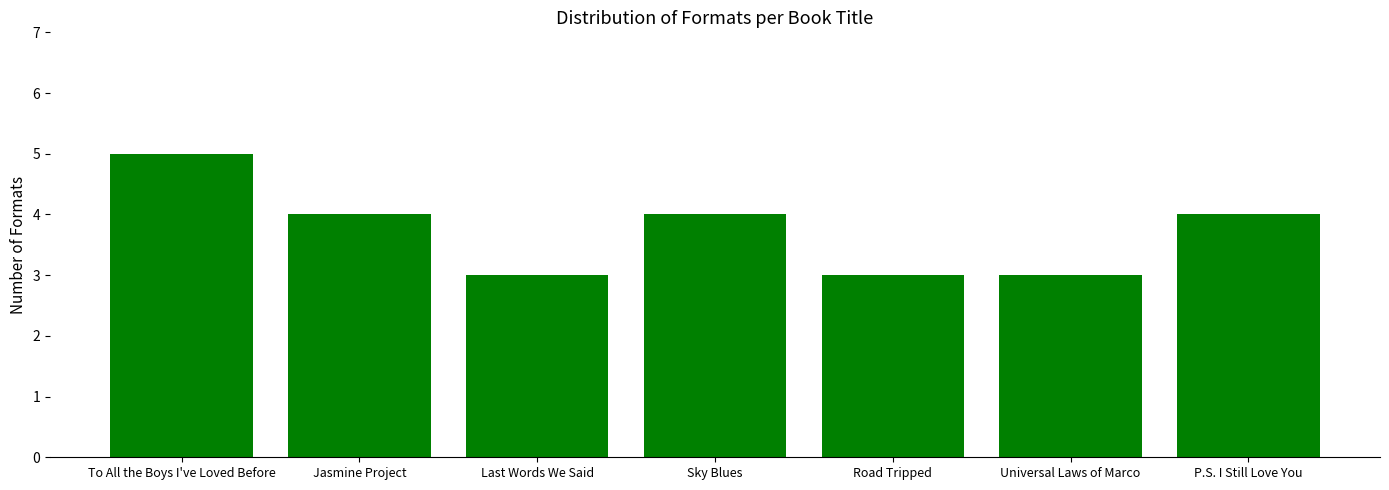

What is the ratio of the value at Sky Blues to the value at To All the Boys I've Loved Before?

0.8